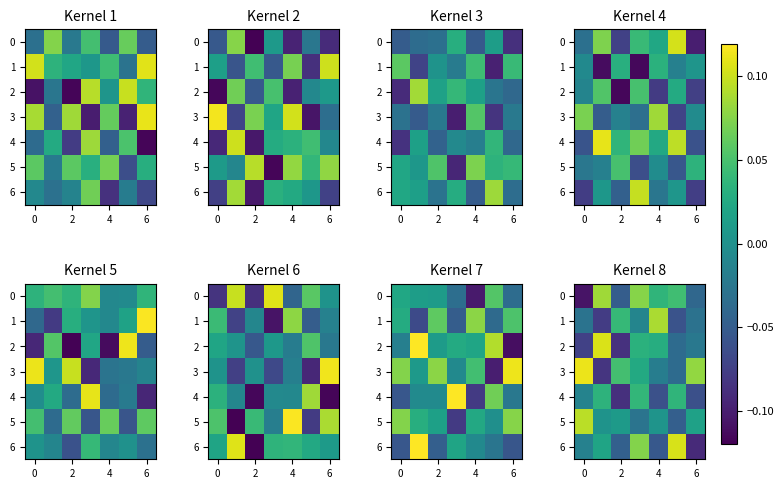

What is the difference between the maximum and second lowest values in the 2 series?

0.2